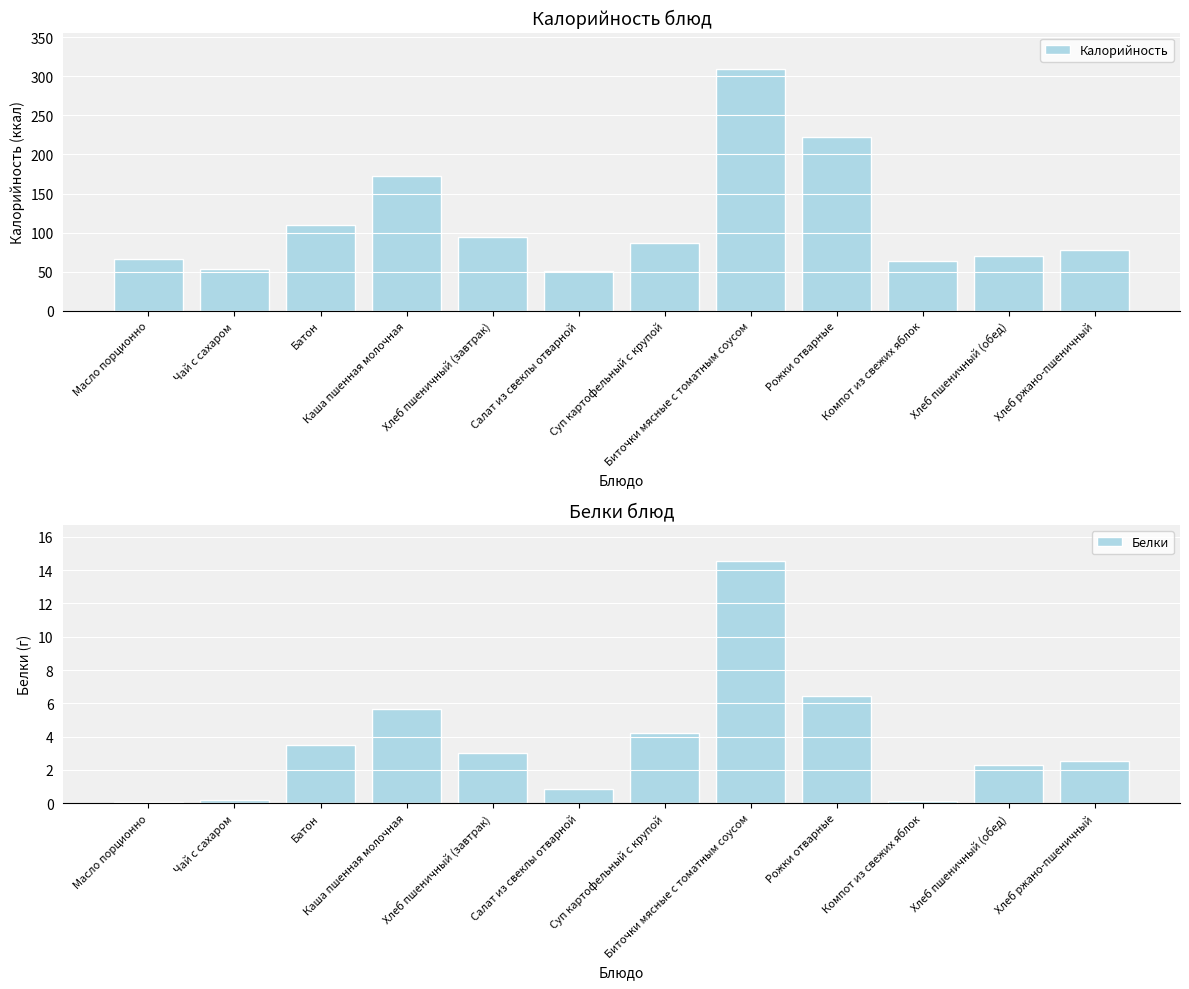

How many distinct data groups are displayed?

2